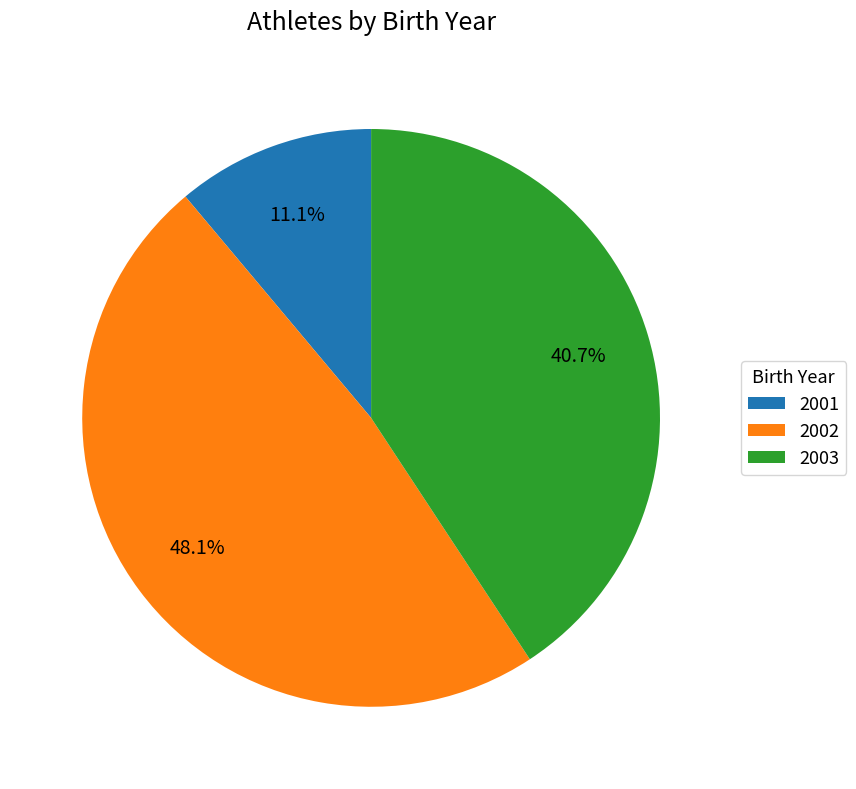

Do 2002 and 2003 together represent more than half of the pie?

Yes